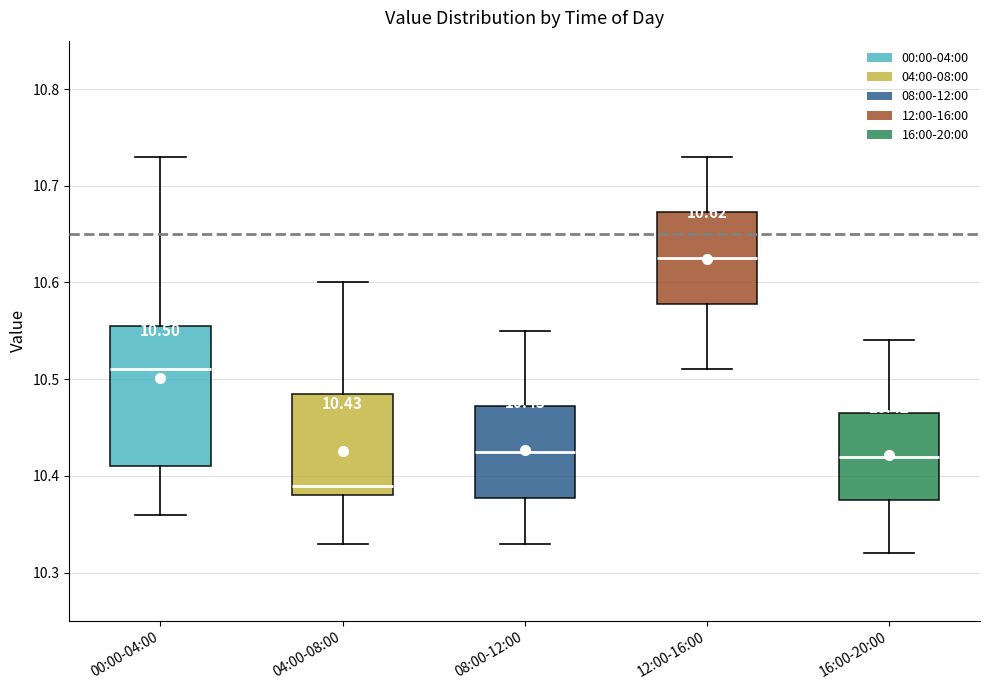

Which box is the tallest, from its lower edge to its upper edge?

00:00-04:00